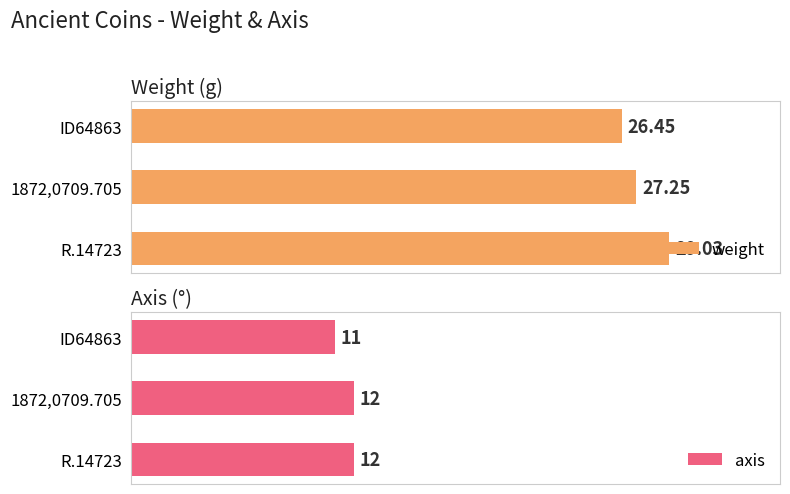

Reading right to left, extract all data points from this chart.

weight: 29.0	27.2	26.4
axis: 12.0	12.0	11.0